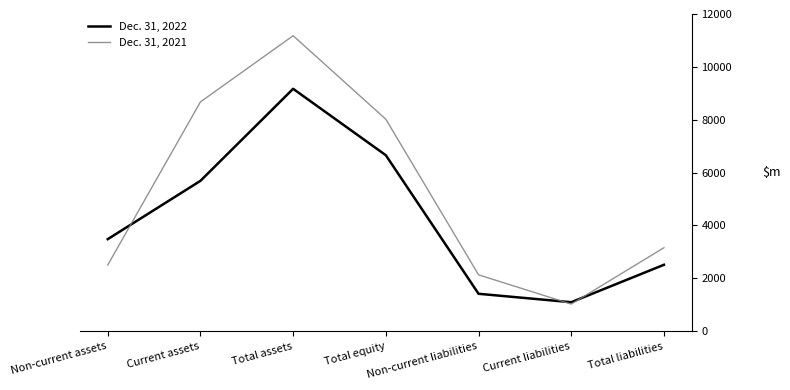

How many series are shown in this chart?

2